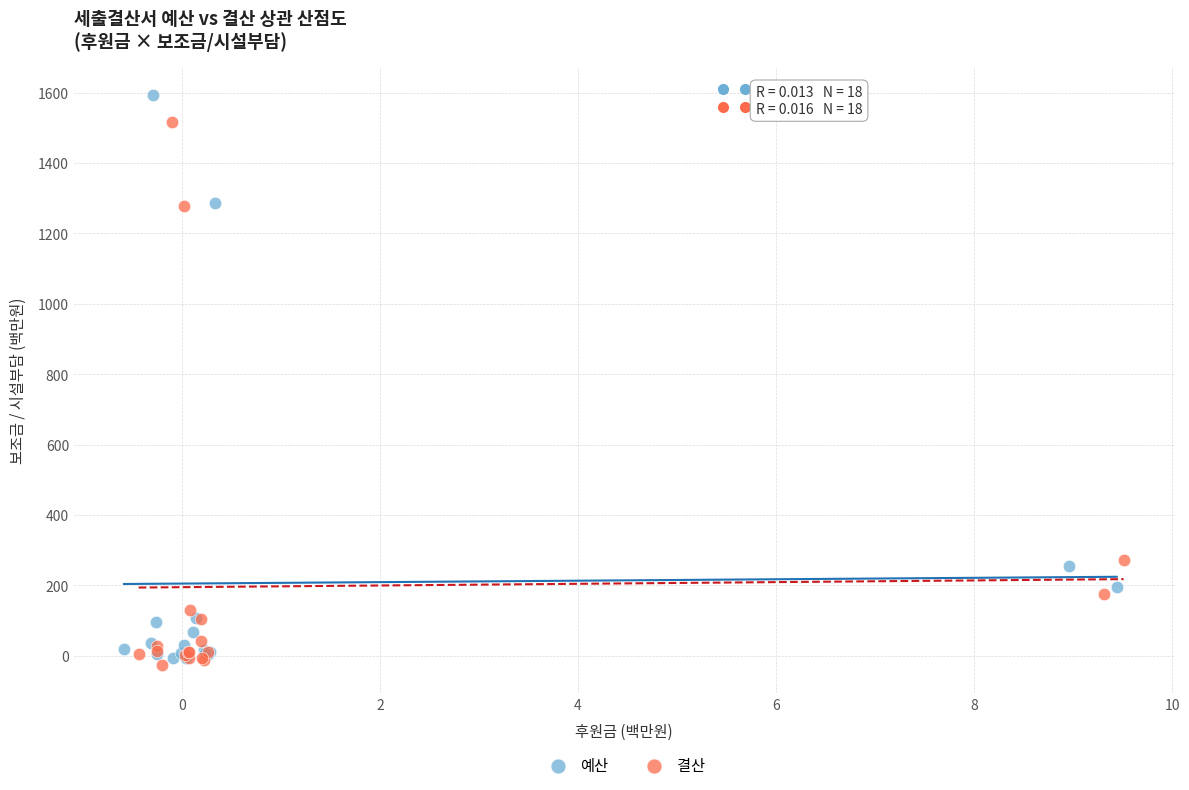

Which series has the widest spread of Y values?

예산